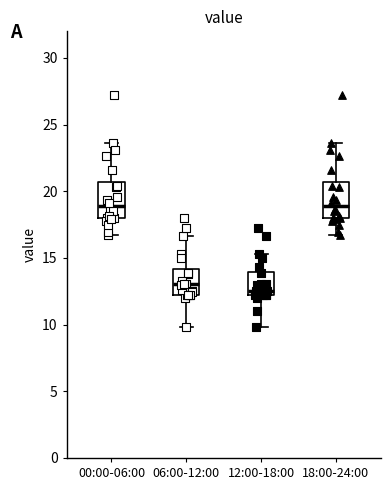

Where does the median line of the box for 06:00-12:00 sit on the y-axis? The values are not printed on the chart, so give them approximately, as read against the axis.

13.0